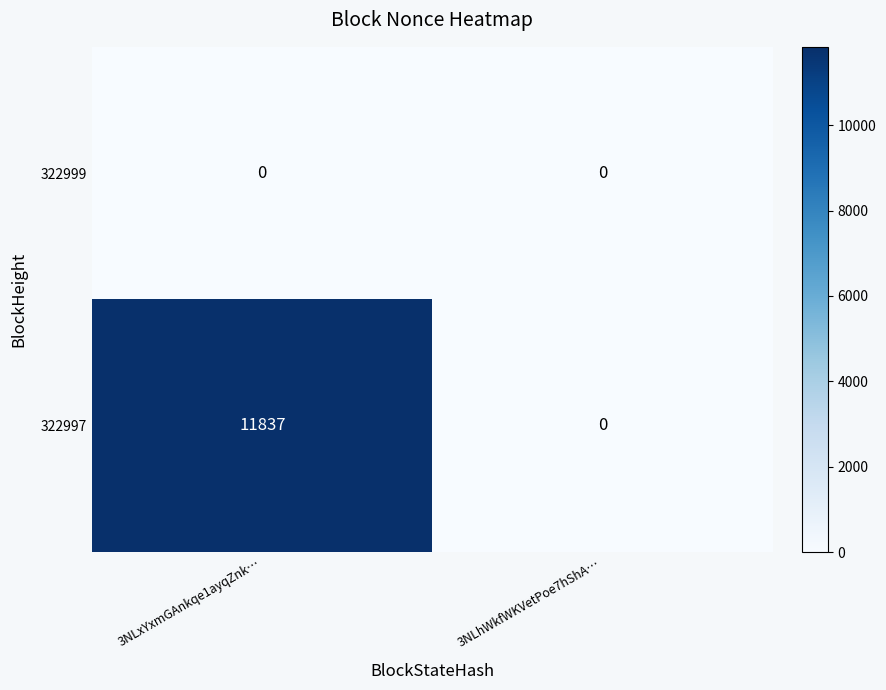

Is the value of 322999 at 3NLxYxmGAnkqe1ayqZnk… greater than the value of 322997 at 3NLxYxmGAnkqe1ayqZnk…?

No